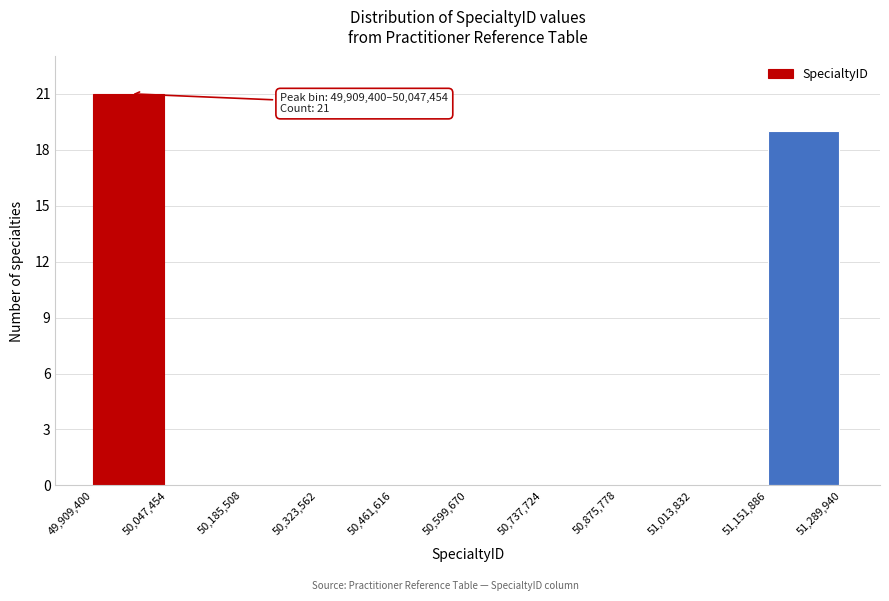

Over which range of the x-axis is the bar tallest?

49,909,400 to 50,047,454